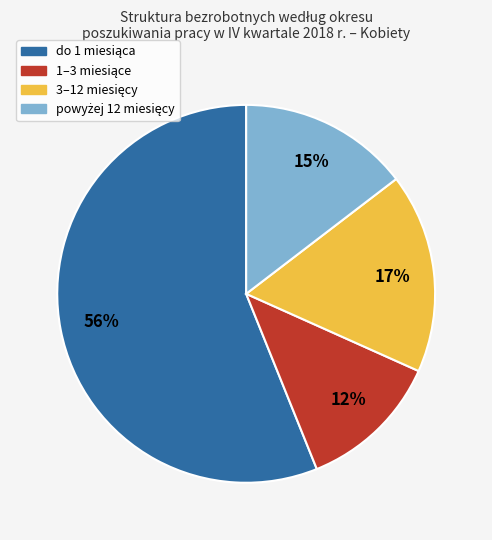

To the nearest percent, what is the difference between the largest and smallest slice percentages?

44%